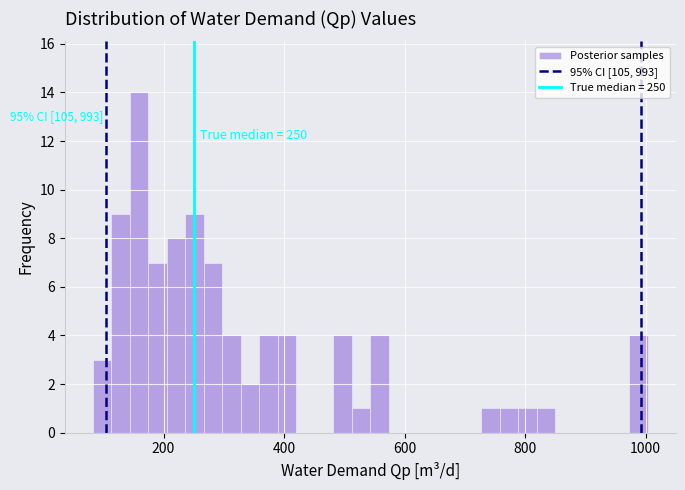

Around what value on the x-axis is the tallest bar? Give the approximate position of its centre, as read against the axis.

160